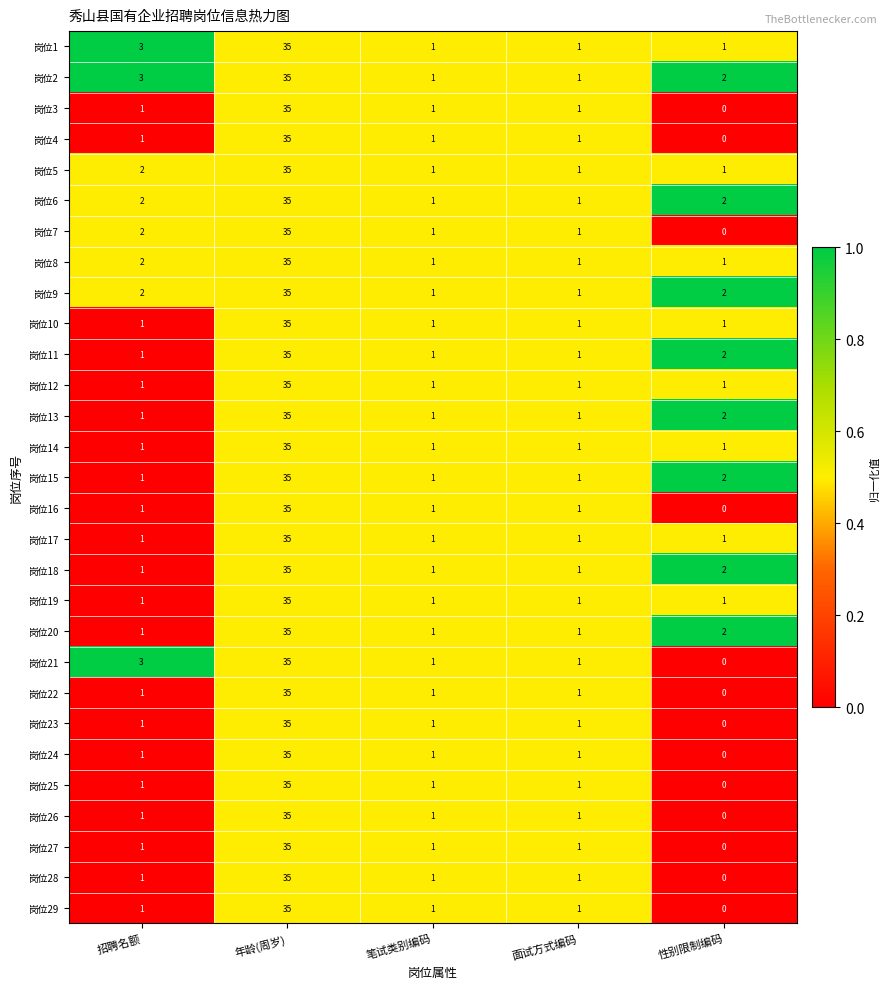

Which series has the largest total across all categories?

岗位2